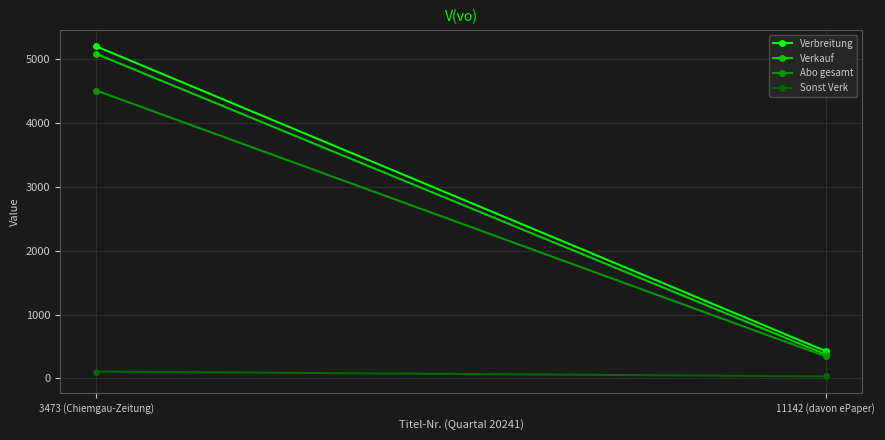

Which series has the widest spread of values?

Verbreitung